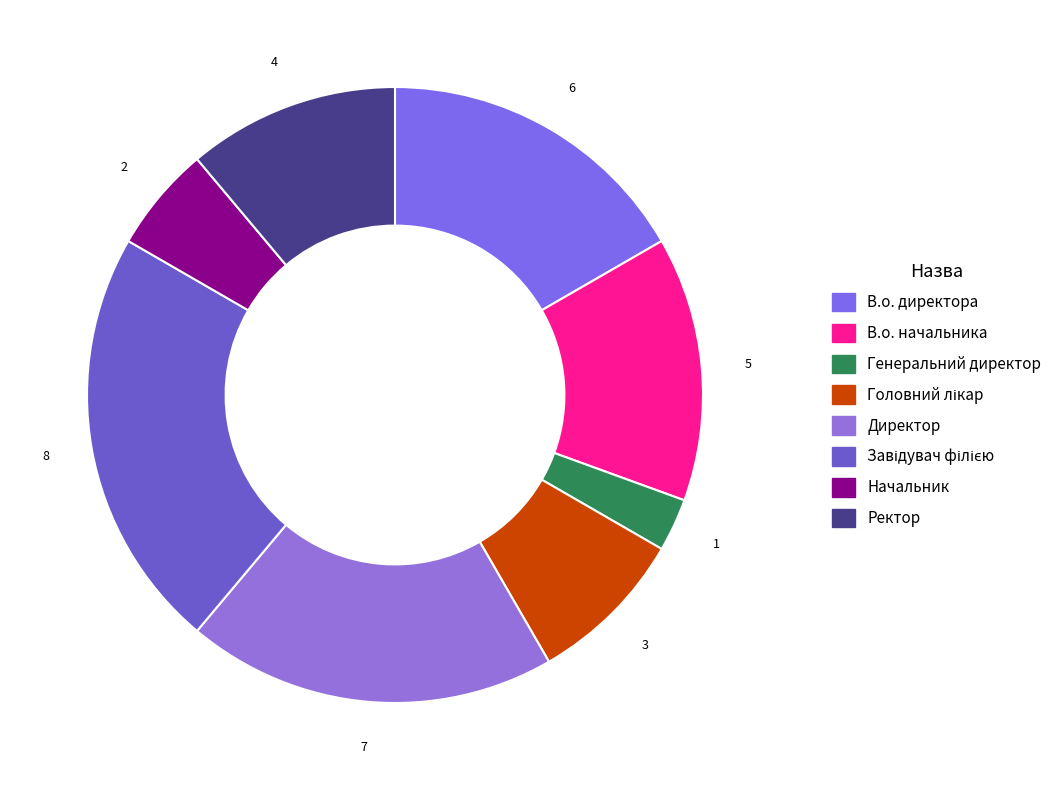

Count the number of slices in the pie.

8